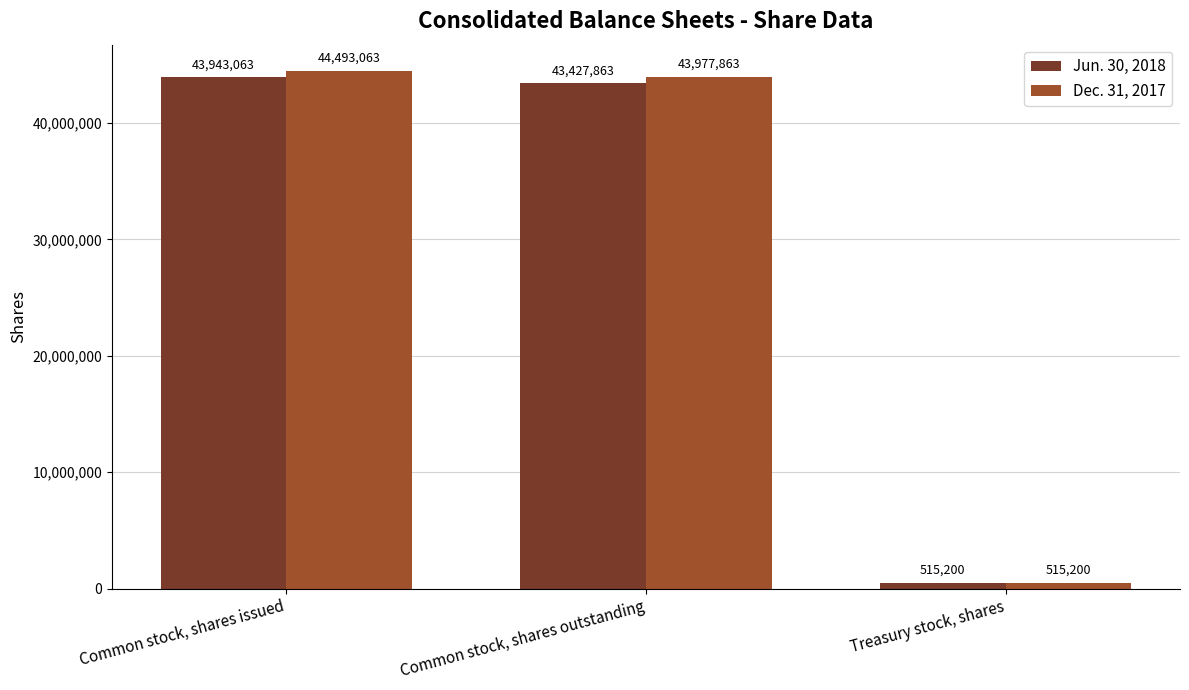

Which series has the largest range (max minus min)?

Dec. 31, 2017